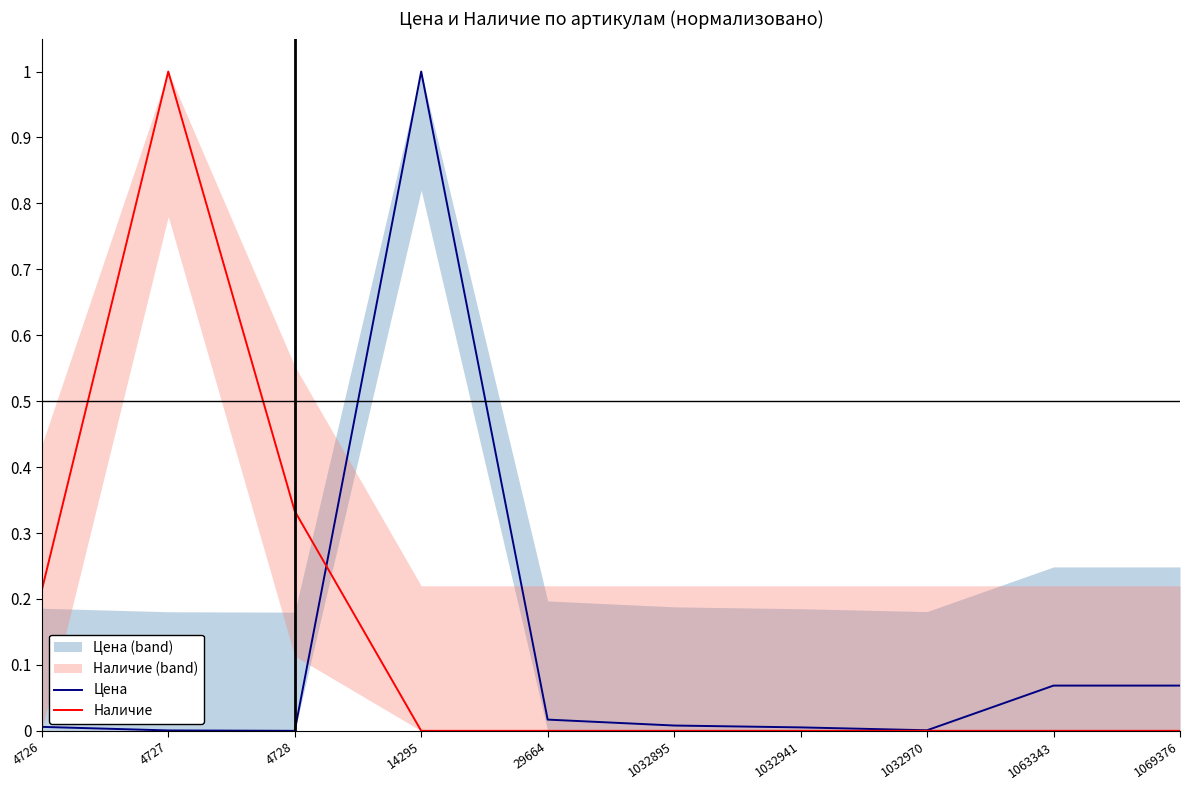

Between which two adjacent categories do Наличие and Цена first intersect?

4728 and 14295